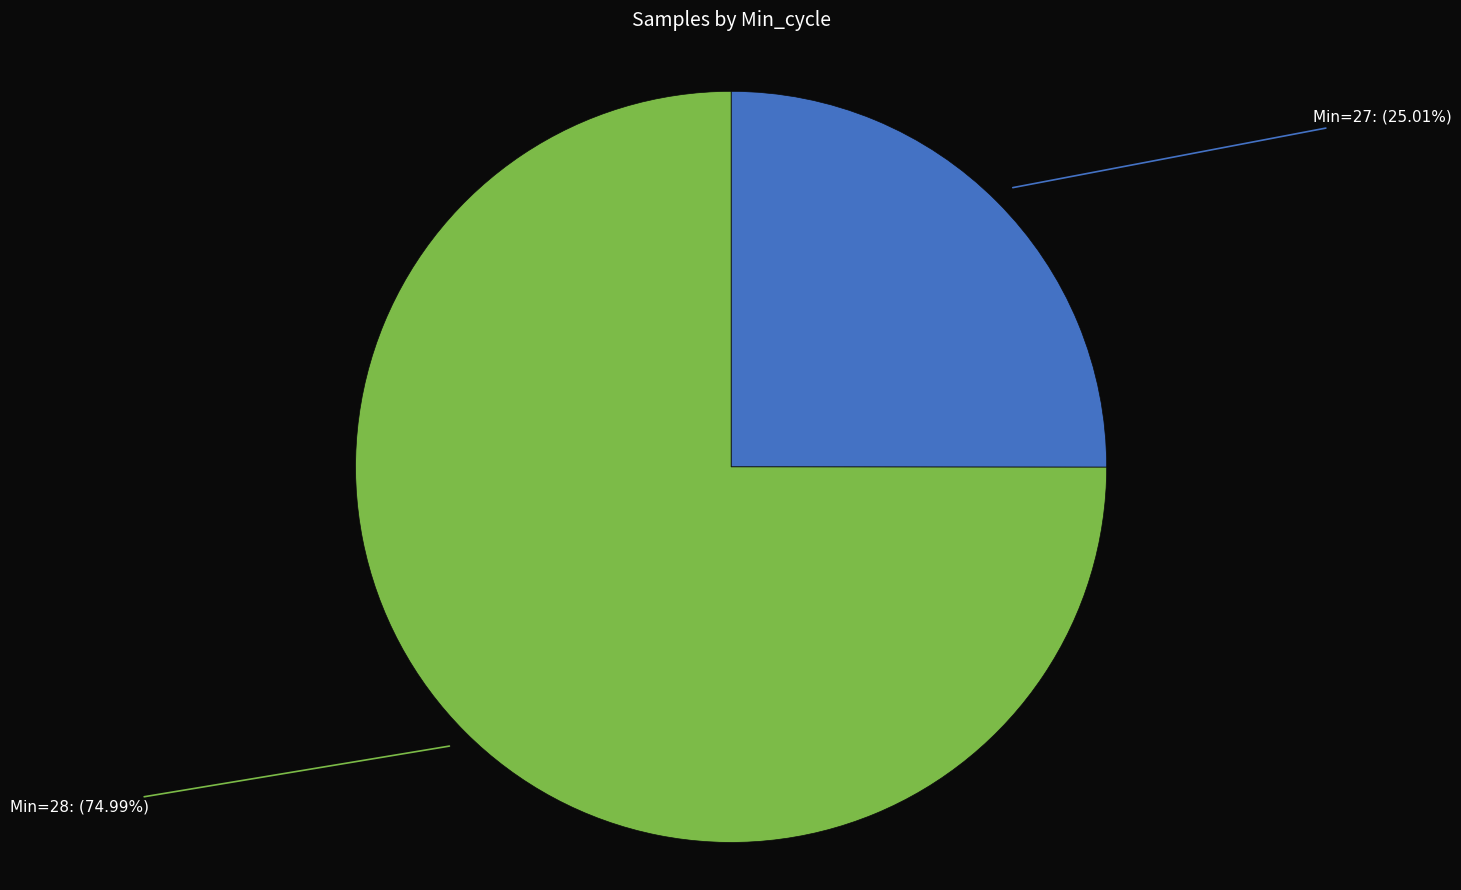

Count the number of slices in the pie.

2